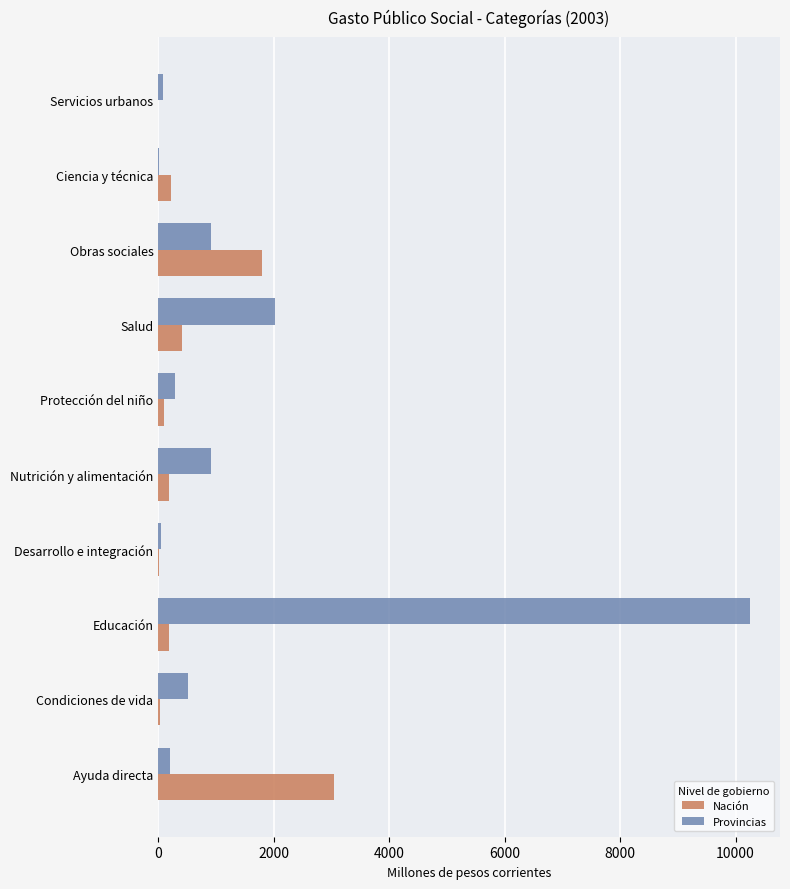

What is the greatest value displayed?

10257.3